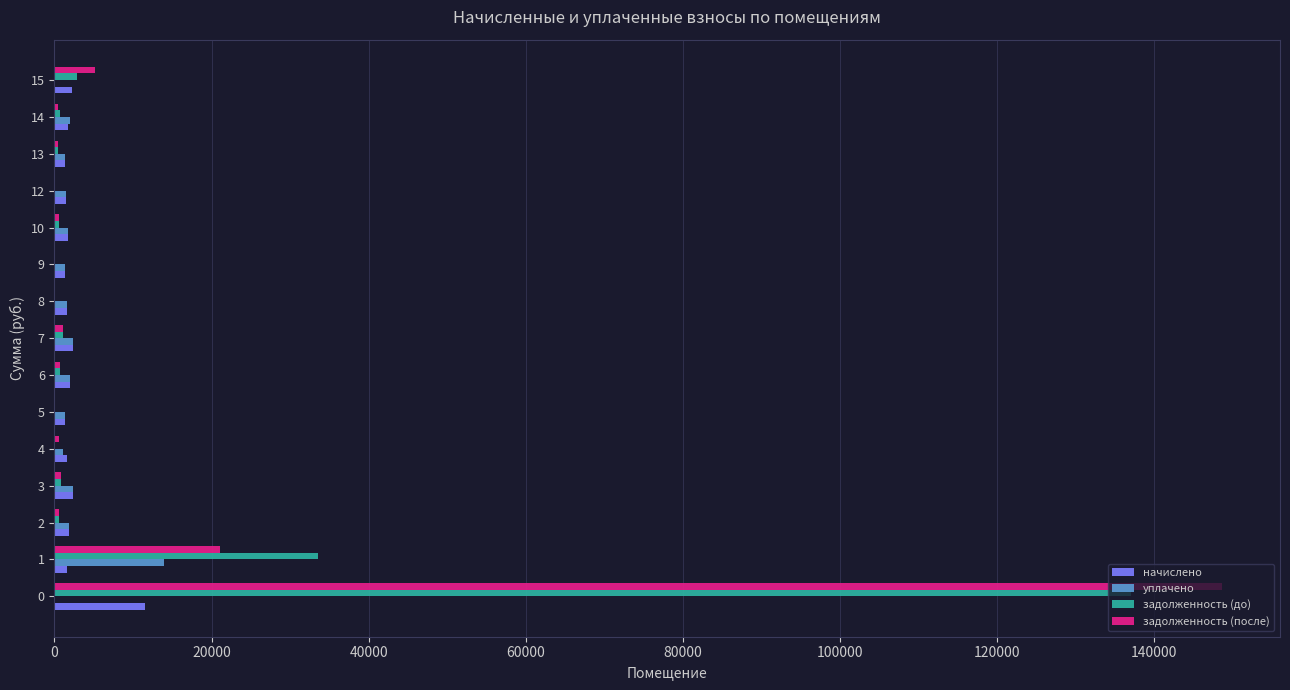

Between 0 and 5, which series saw the biggest shift?

задолженность (после)